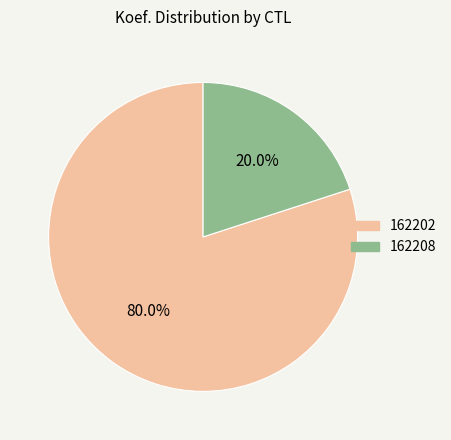

Does 162208 account for over 50% of the chart?

No